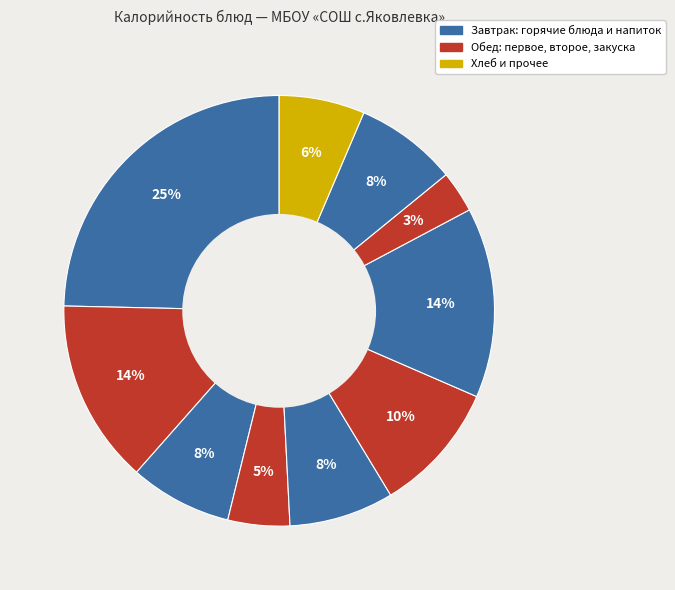

How many slices are in this pie chart?

10